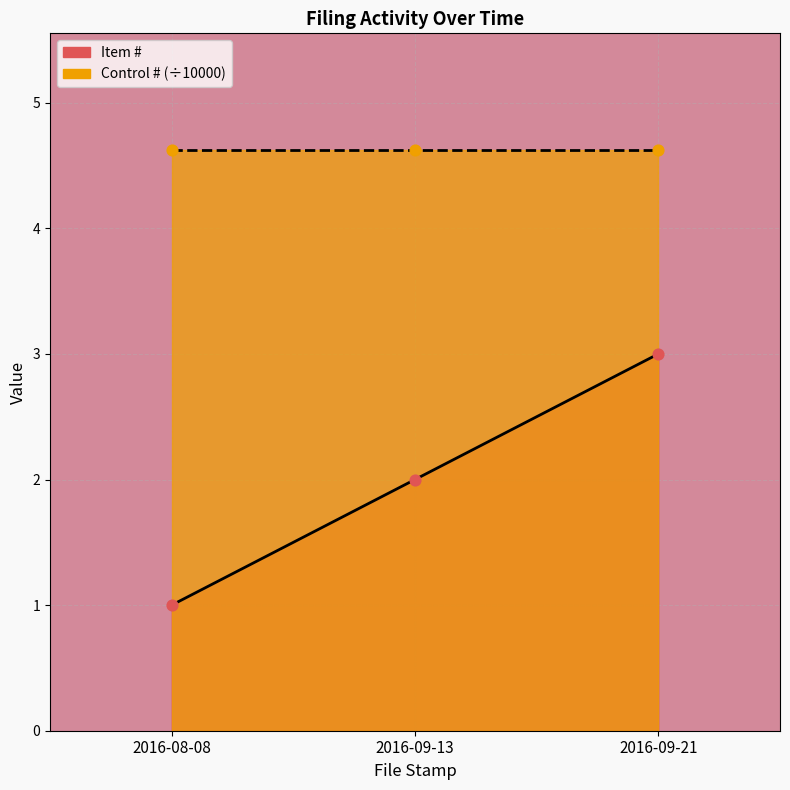

What is the ratio of the value at 2016-08-08 to the value at 2016-09-13?

0.5